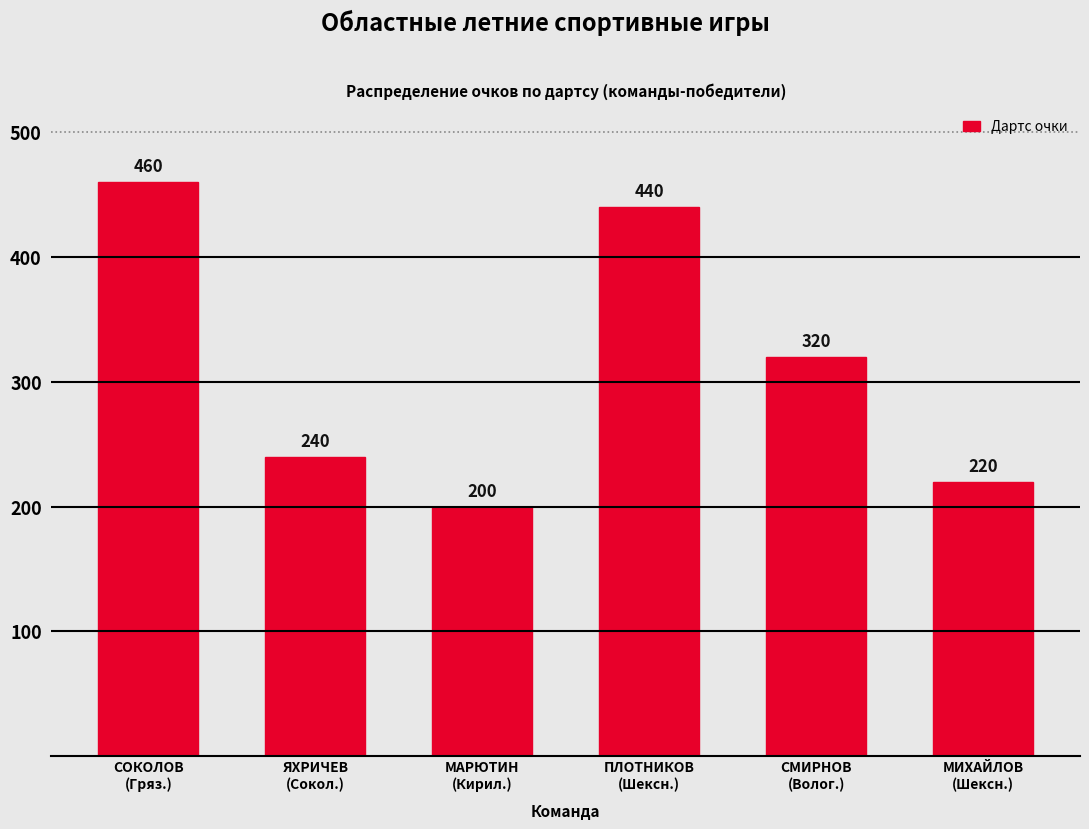

Reading left to right, list all the values displayed in this chart.

460	240	200	440	320	220